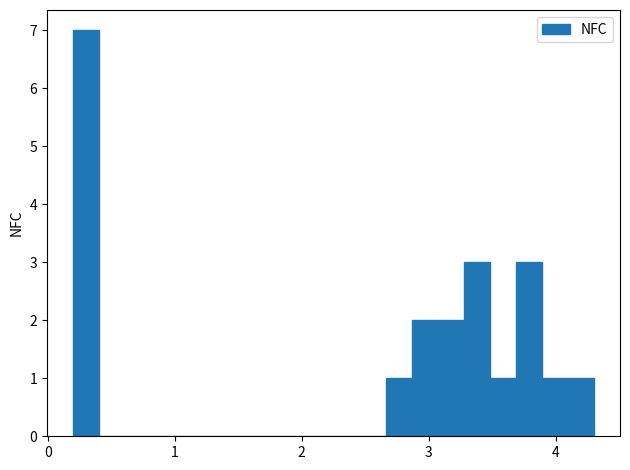

Read against the x-axis, roughly where is the centre of the tallest bar?

0.3